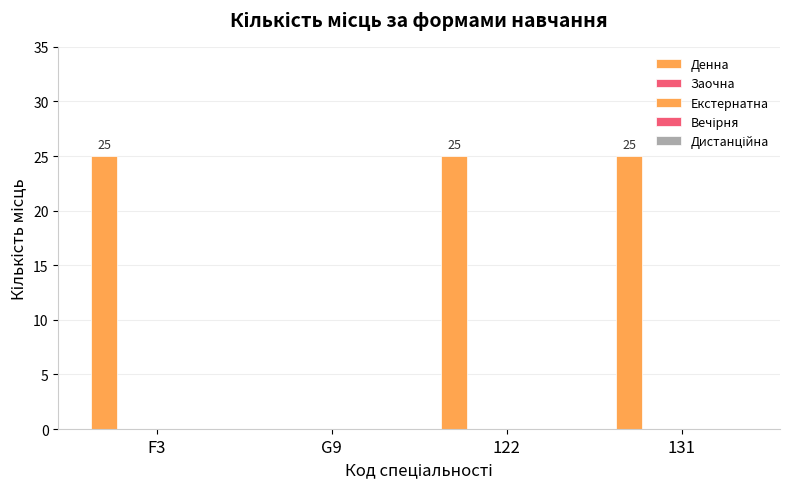

How many values are above zero?

3